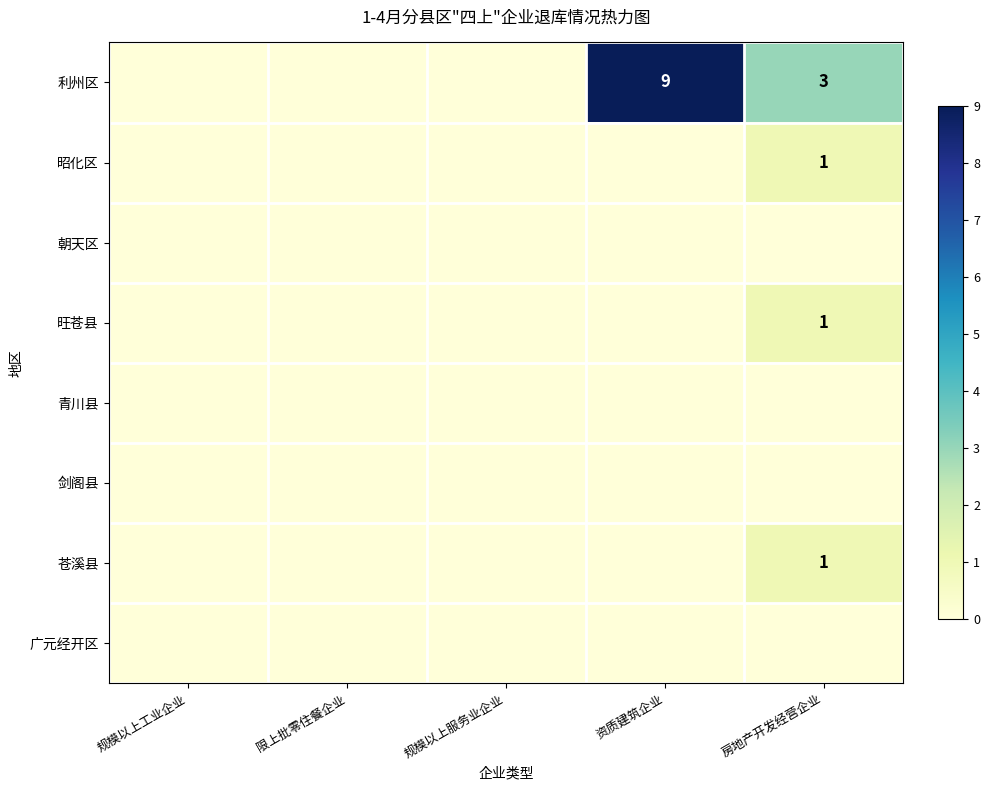

What is the difference between the highest and lowest values at 资质建筑企业?

9